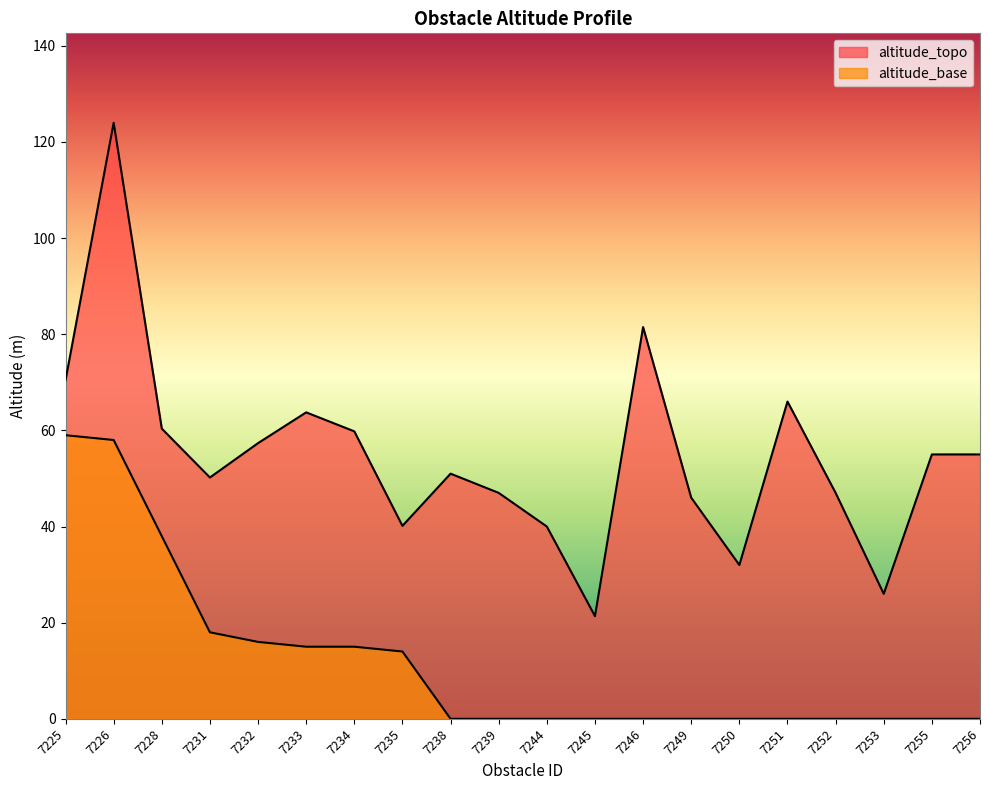

The altitude_base series shows 26.7 at 7232. True or false?

False